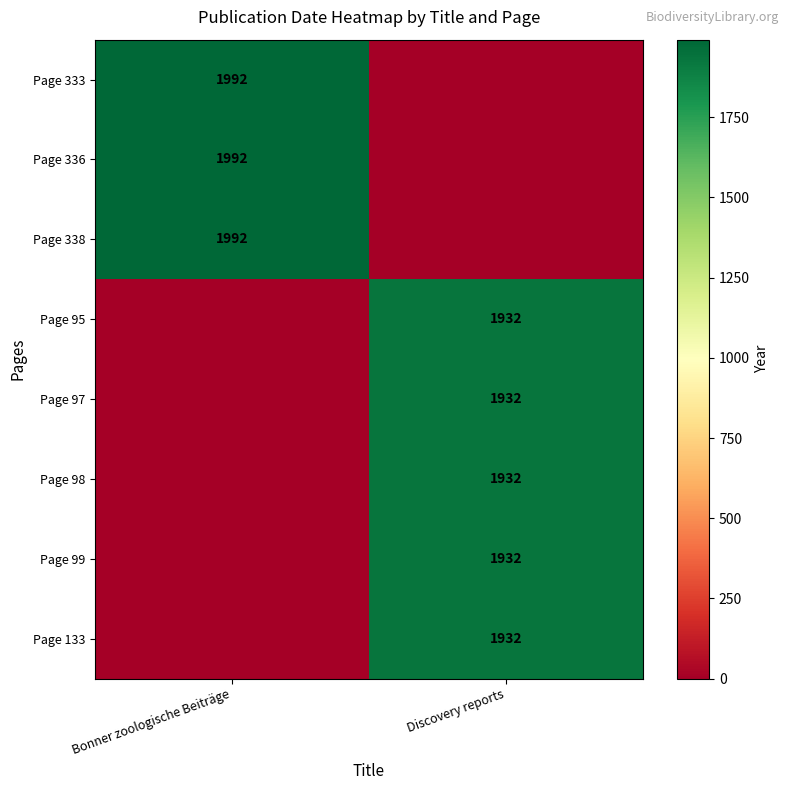

Which category has the lowest value across all series?

Discovery reports